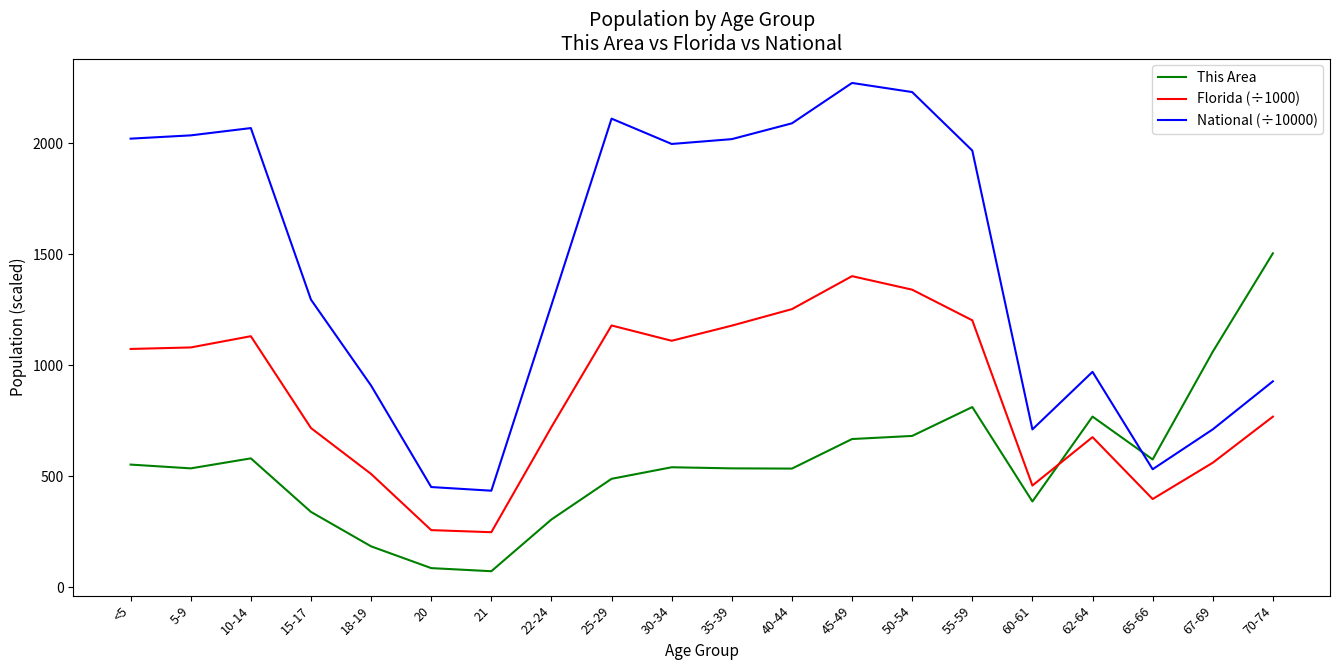

What is the total value across all series at 30-34?

3647.5